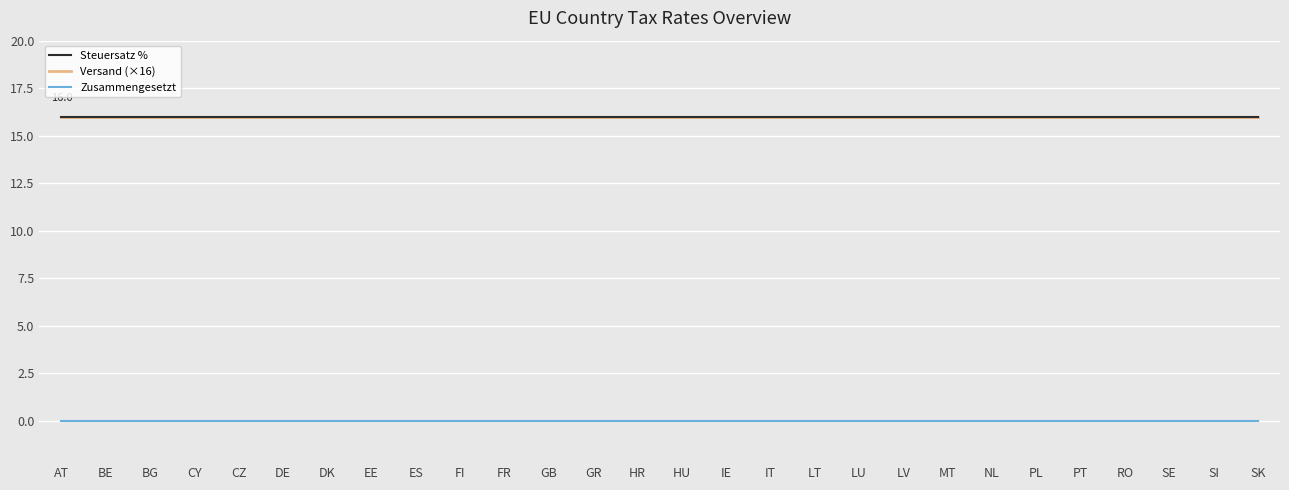

The value of Versand (×16) at MT is 16. True or false?

True